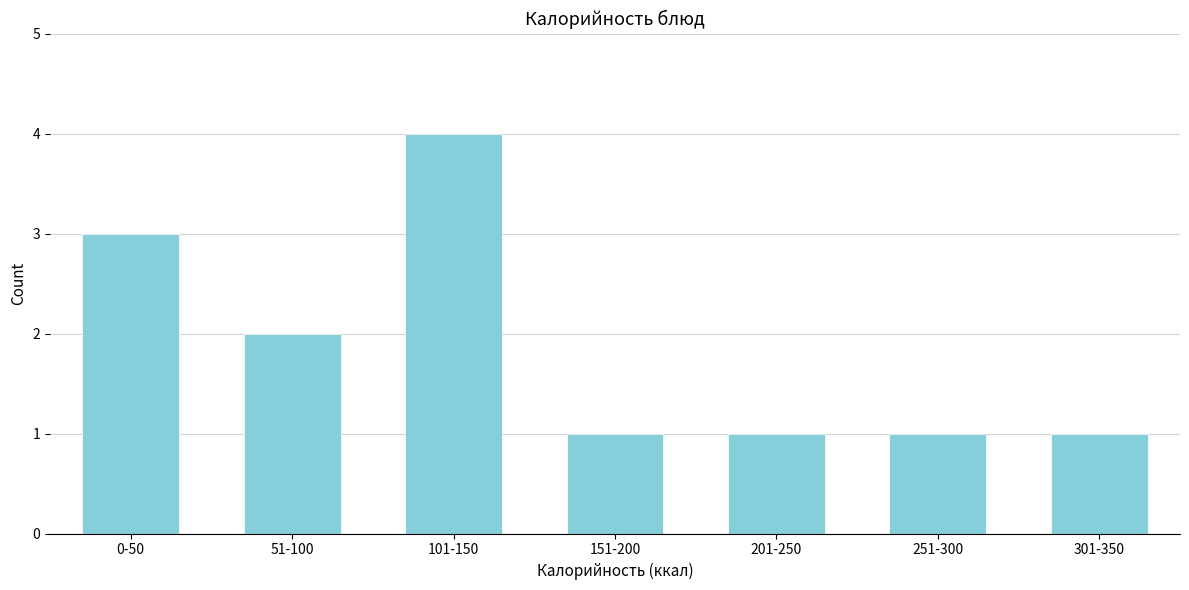

Reading right to left, list all the values displayed in this chart.

1	1	1	1	4	2	3